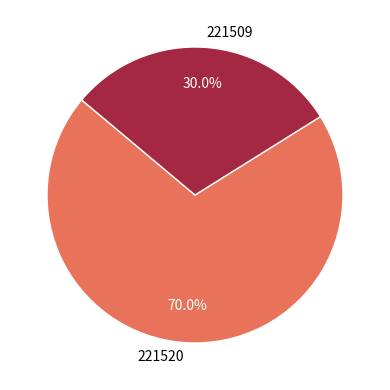

Is it true that 221509 is 19% of the pie?

False